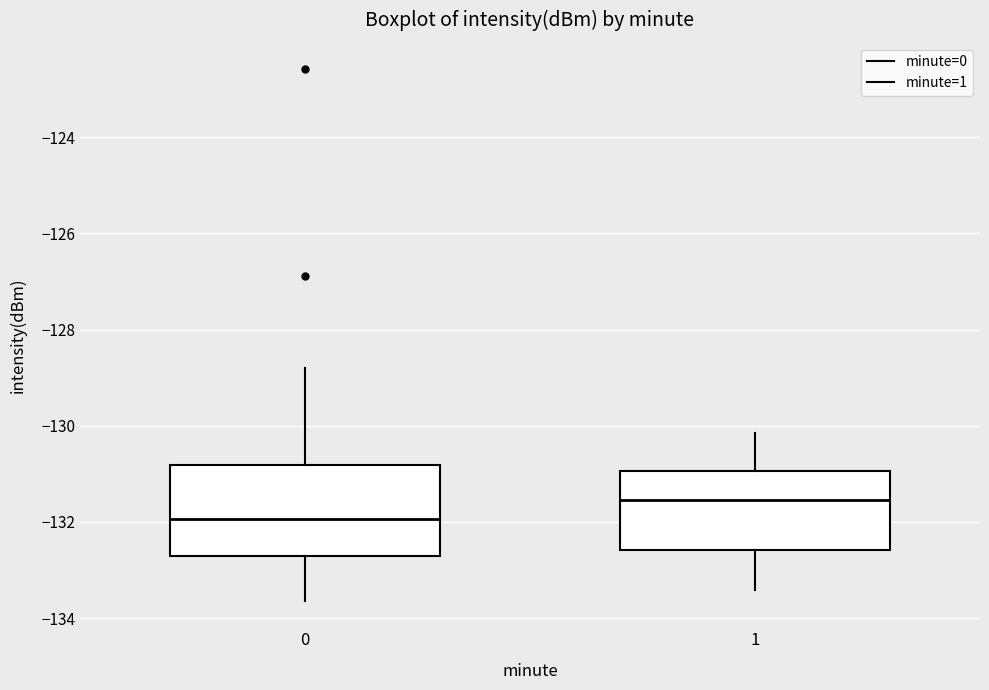

Which box has the lowest median line?

0